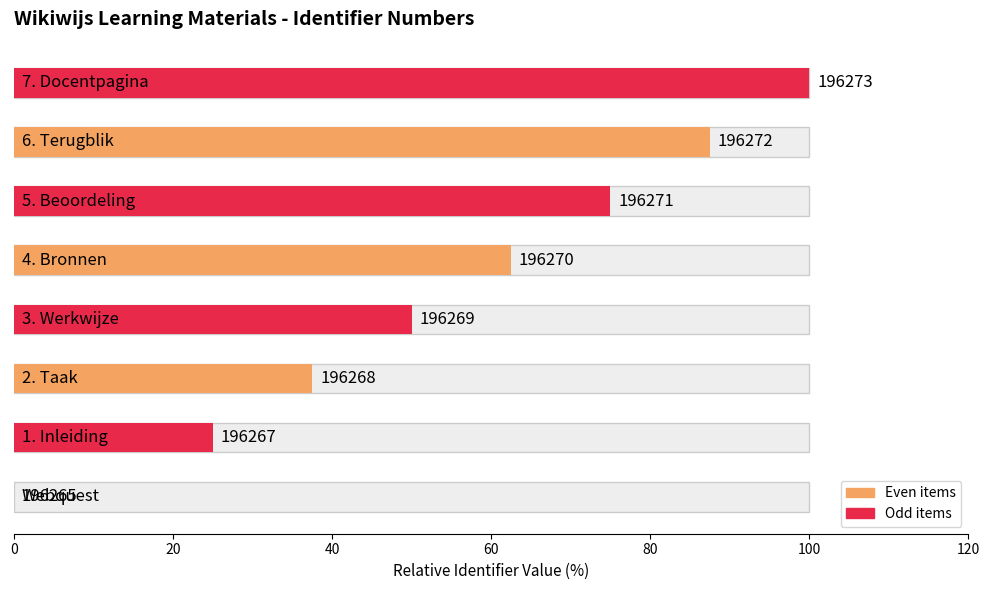

Which has a higher value, 100 or 20?

100